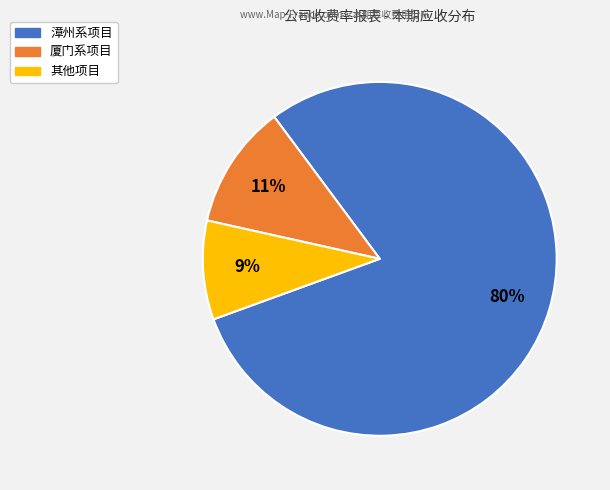

Is there any slice that represents more than half of the pie?

Yes